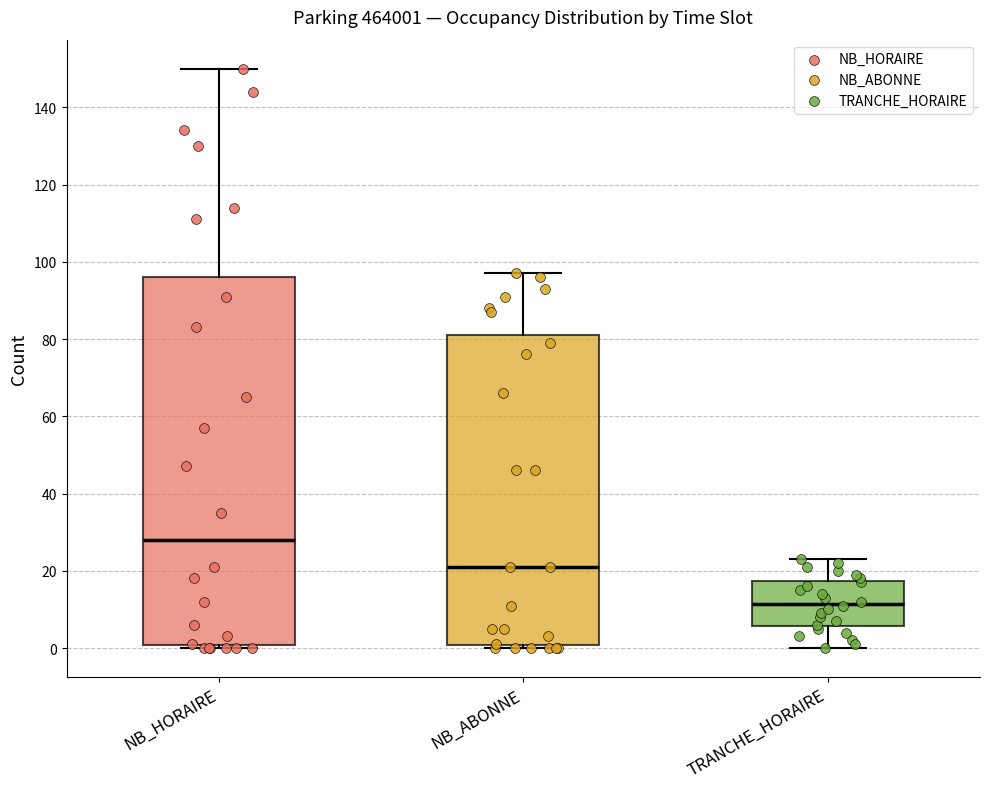

Which box has the lowest median line?

TRANCHE_HORAIRE